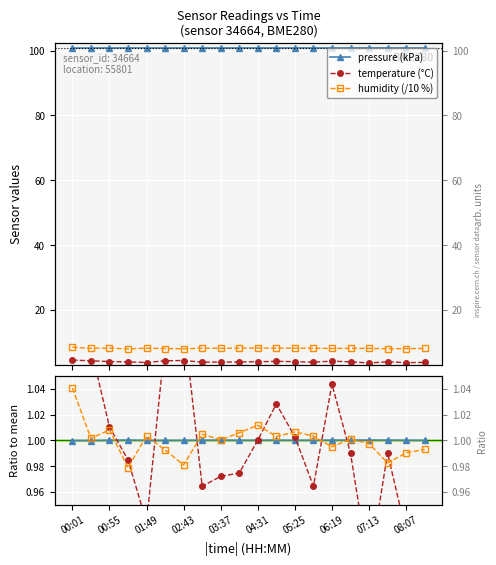

Is the value of temp ratio at 12 greater than the value of pressure (kPa) at 02:43?

No